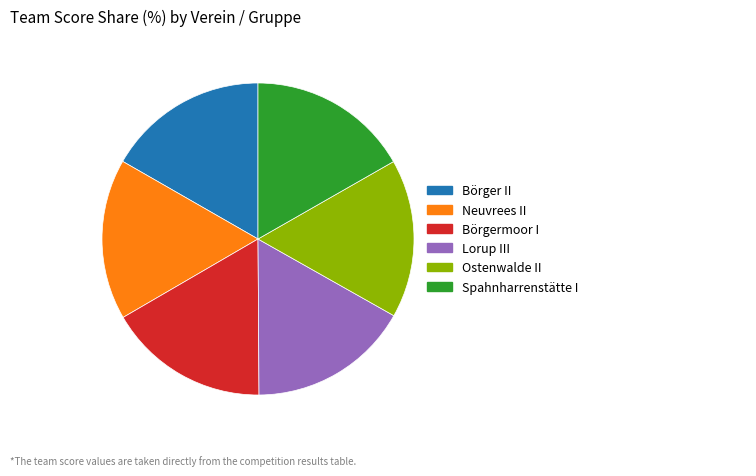

Is there a majority slice in this chart?

No